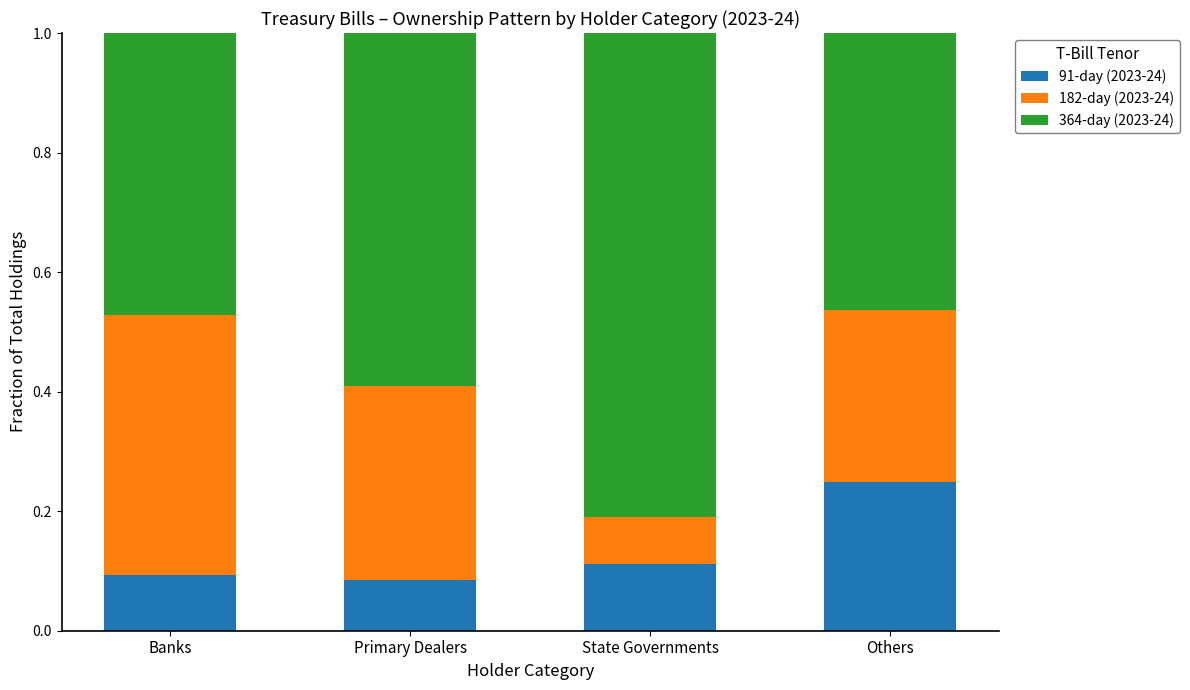

What is the total value across all series at Primary Dealers?

1.0